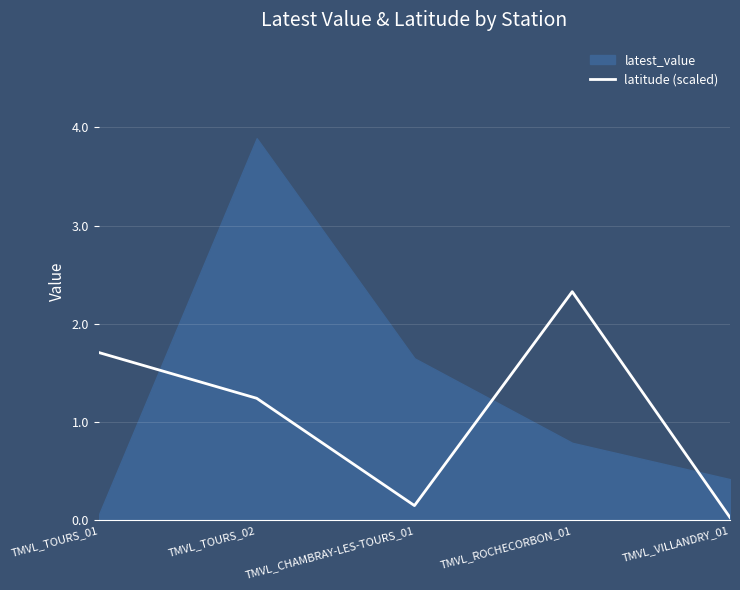

How many interior local peaks (higher than both neighbors) does the data have?

1